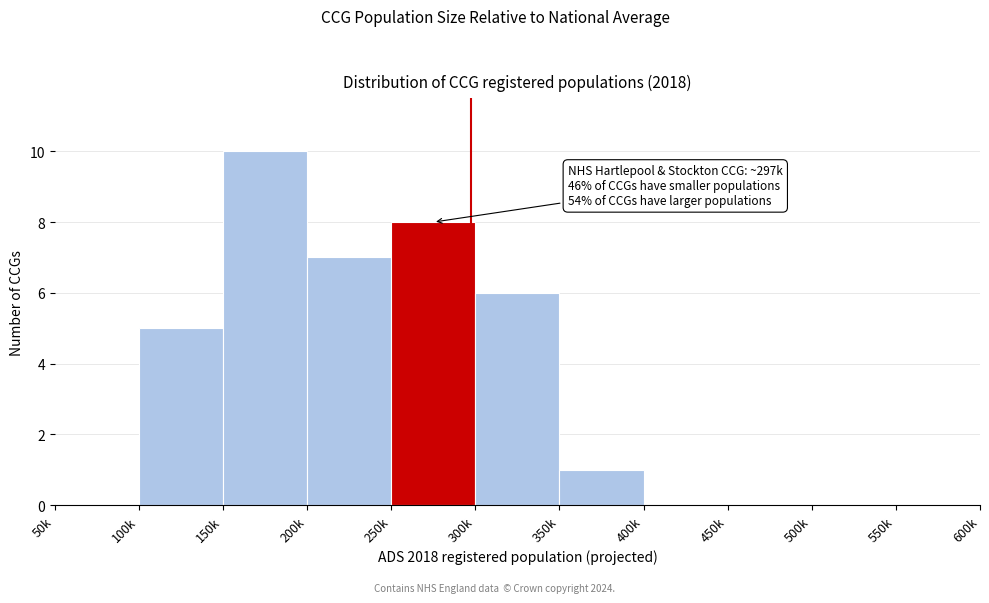

Reading left to right, extract all data points from this chart.

50k=0	100k=5	150k=10	200k=7	250k=8	300k=6	350k=1	400k=0	450k=0	500k=0	550k=0